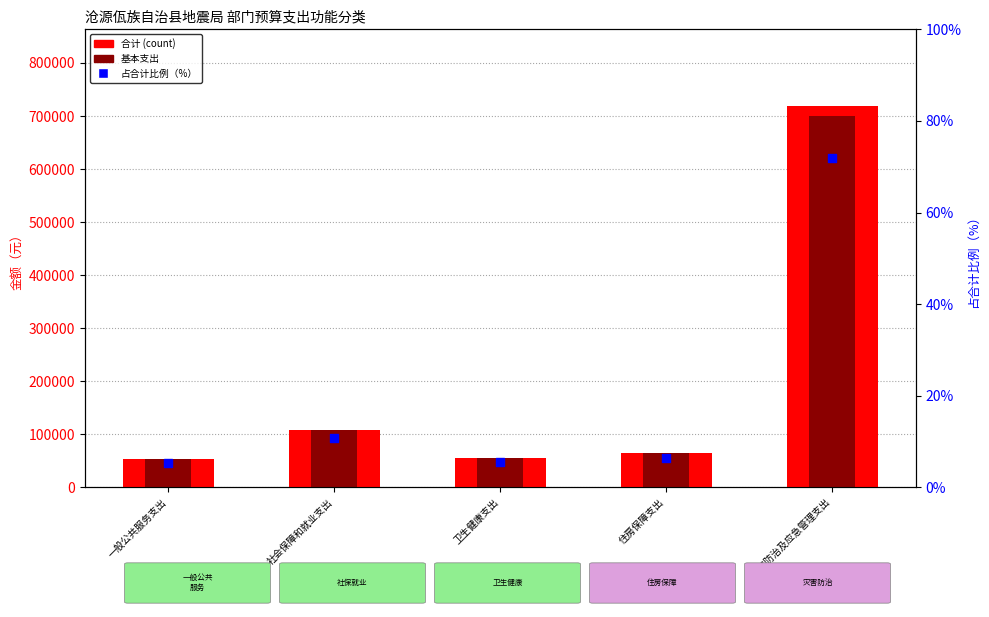

At how many categories does at least one series exceed 259689?

1